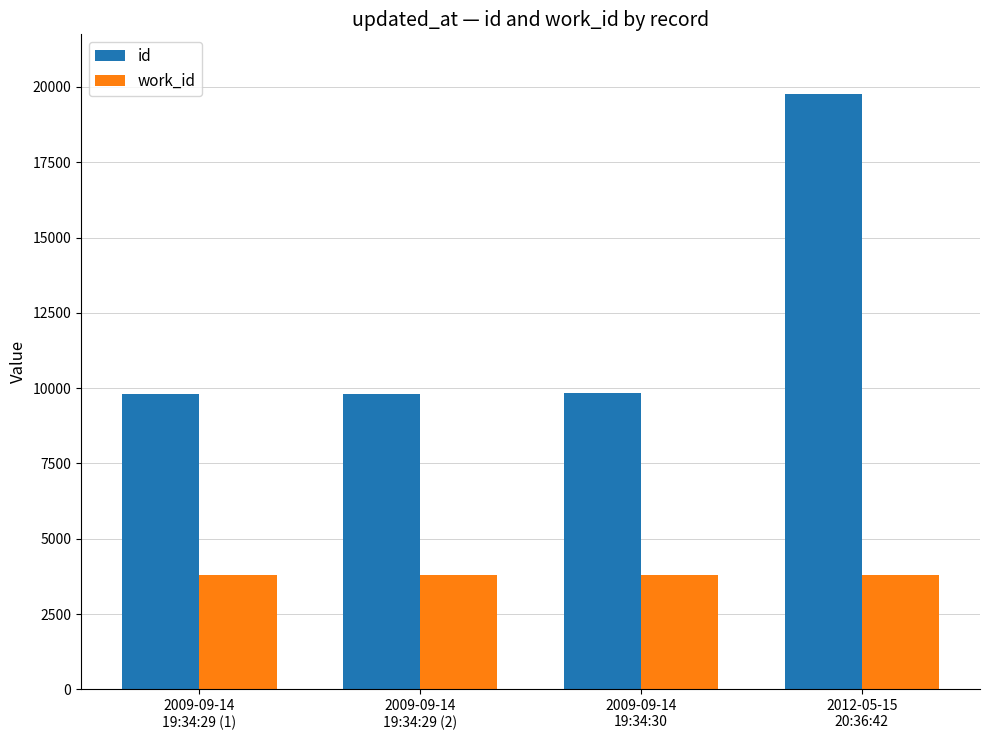

Are the bars grouped side by side (vs. stacked)?

Yes